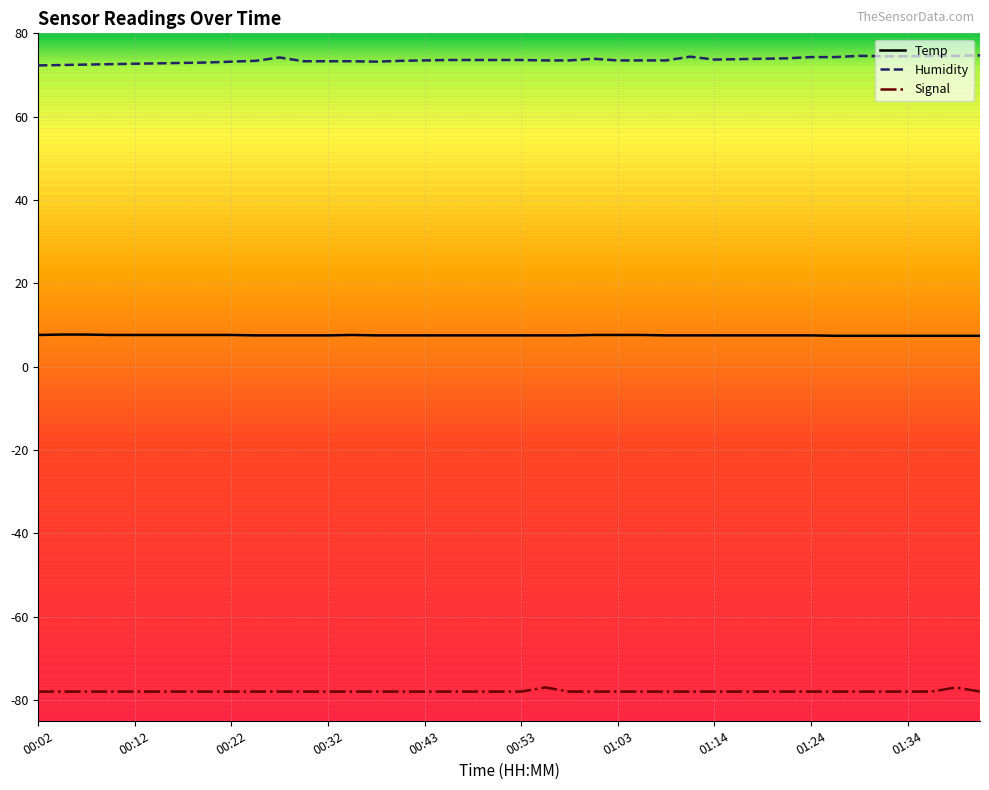

True or false: Temp and Signal cross at least once.

False